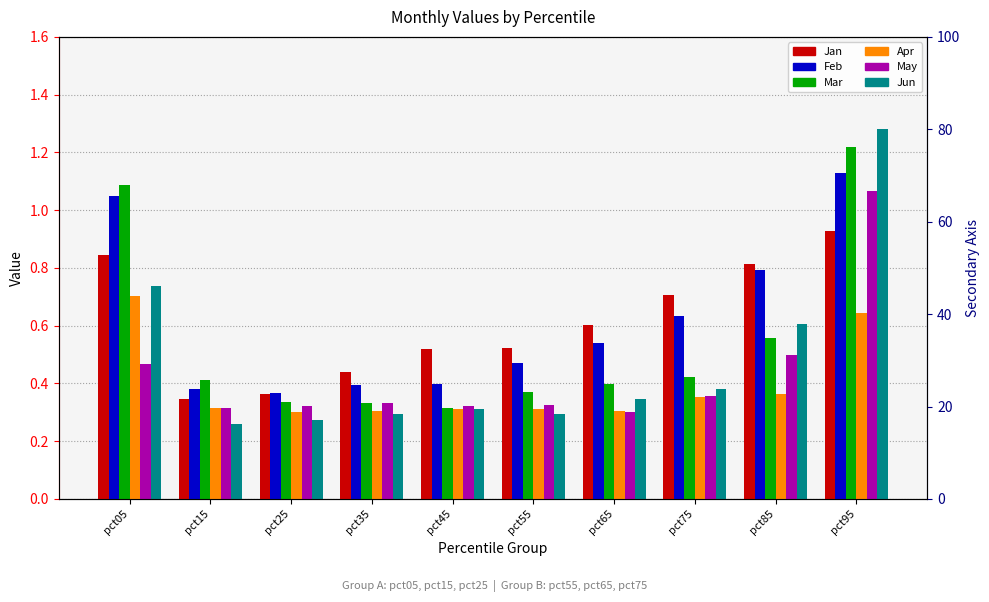

Which label corresponds to the largest value in the chart?

pct95